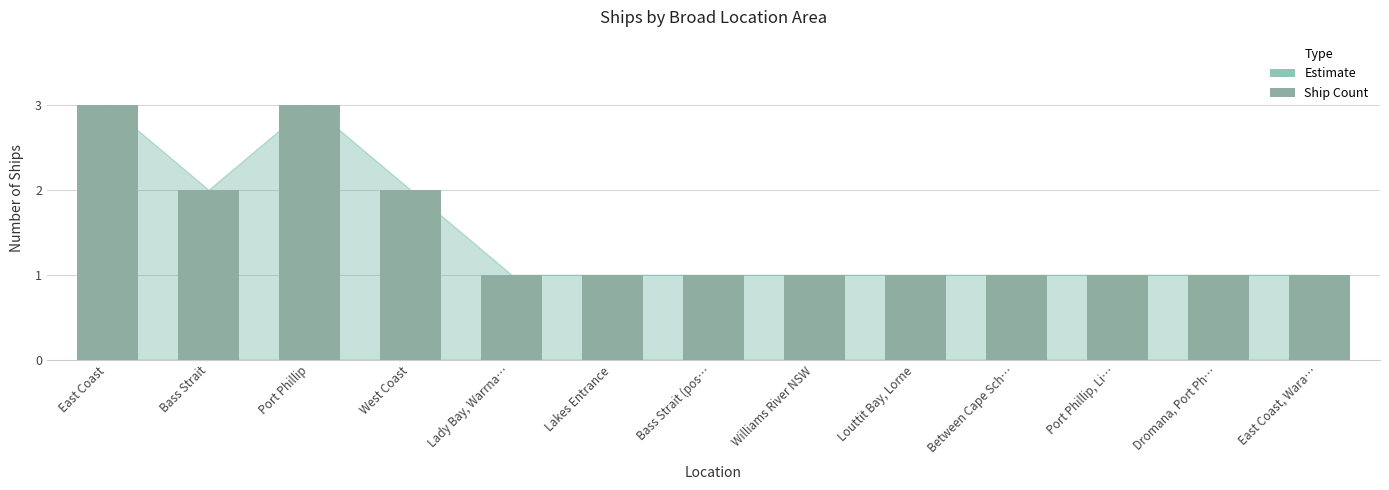

What is the difference between the values at Bass Strait and Port Phillip, Li…?

1